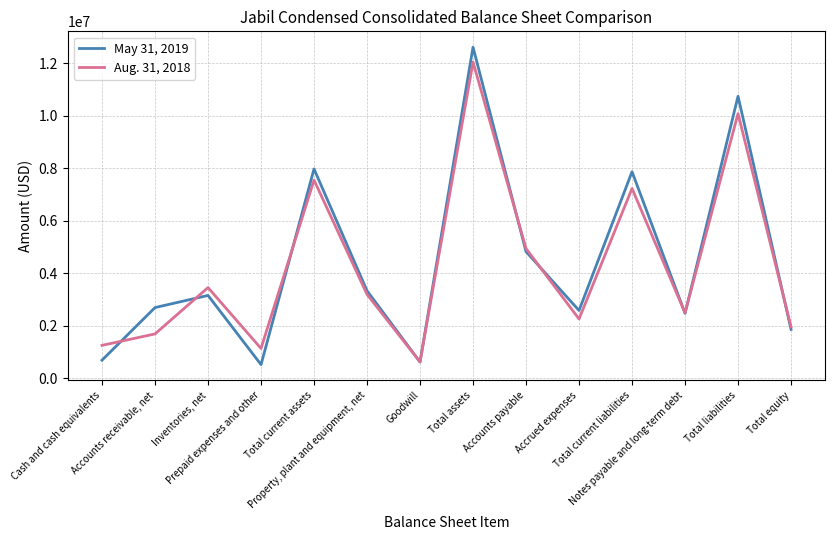

Is this an area chart (filled region under the line)?

No